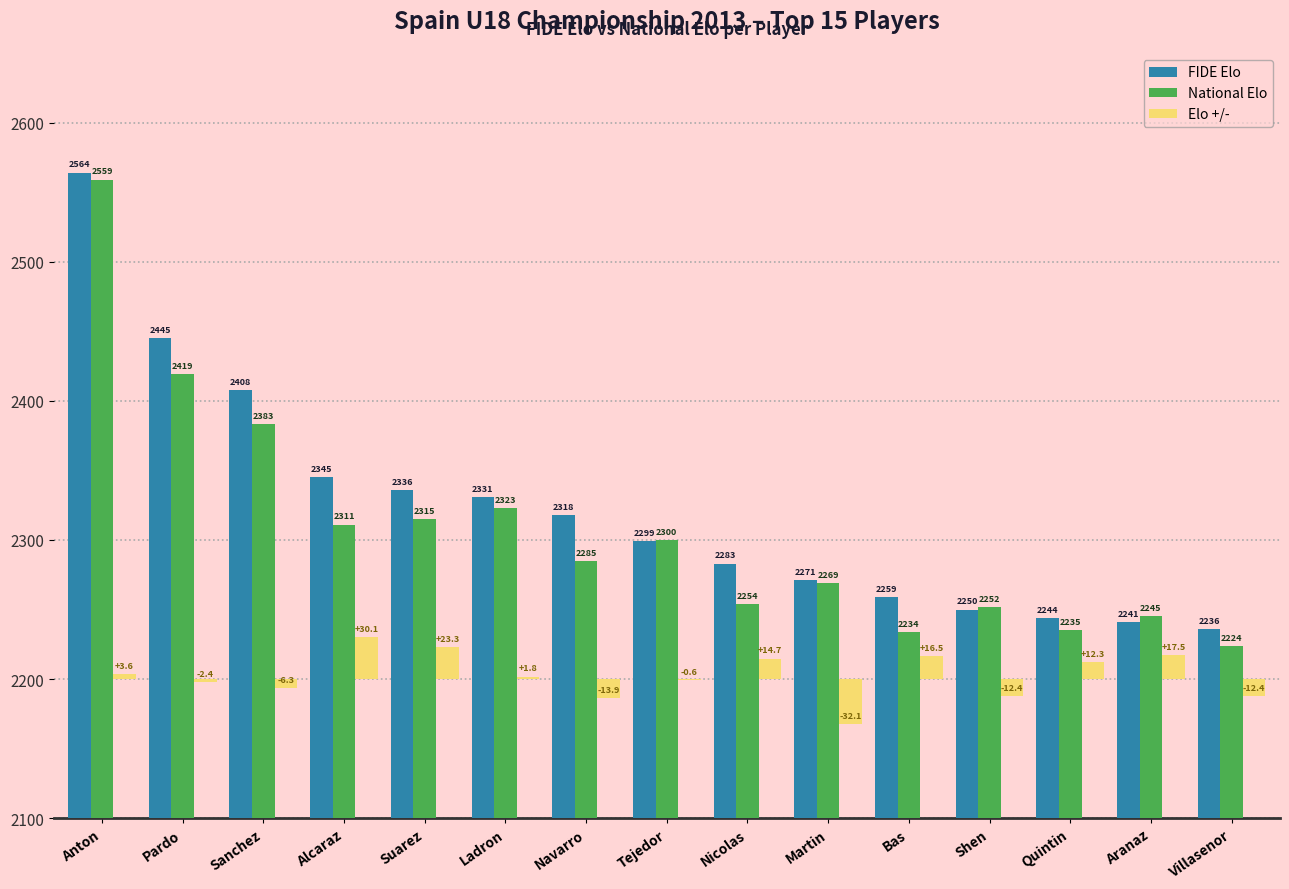

Which series changed the most between Pardo and Ladron?

FIDE Elo